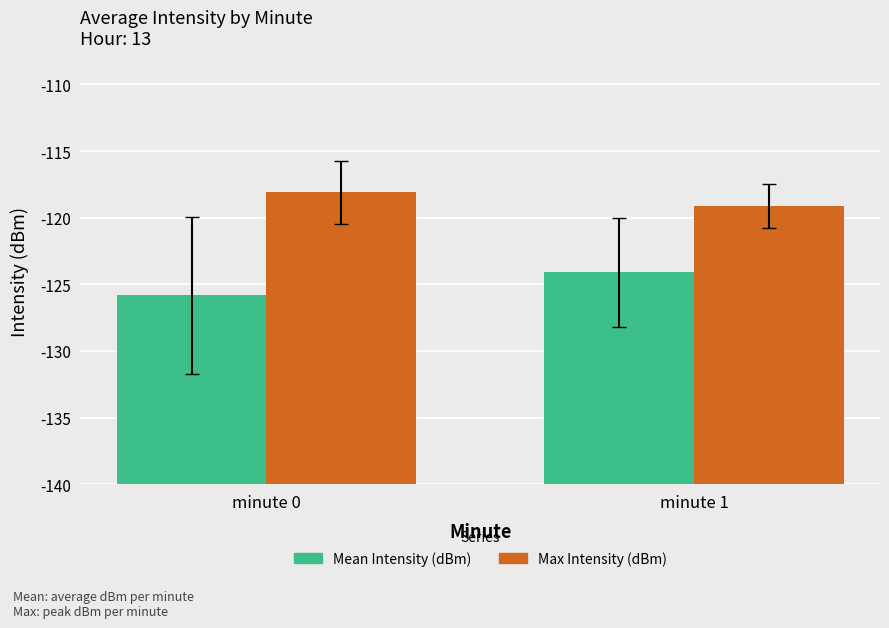

Which has a higher value, minute 0 or minute 1?

minute 1